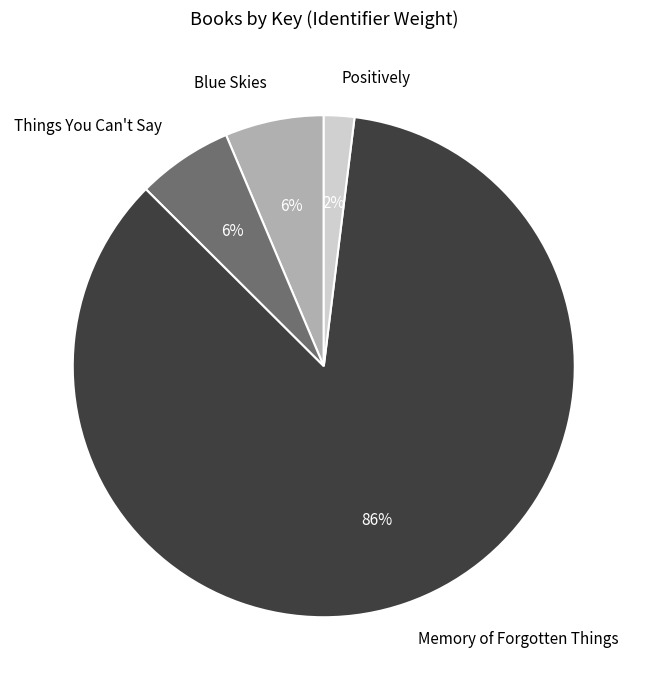

Which slice is the largest?

Memory of Forgotten Things